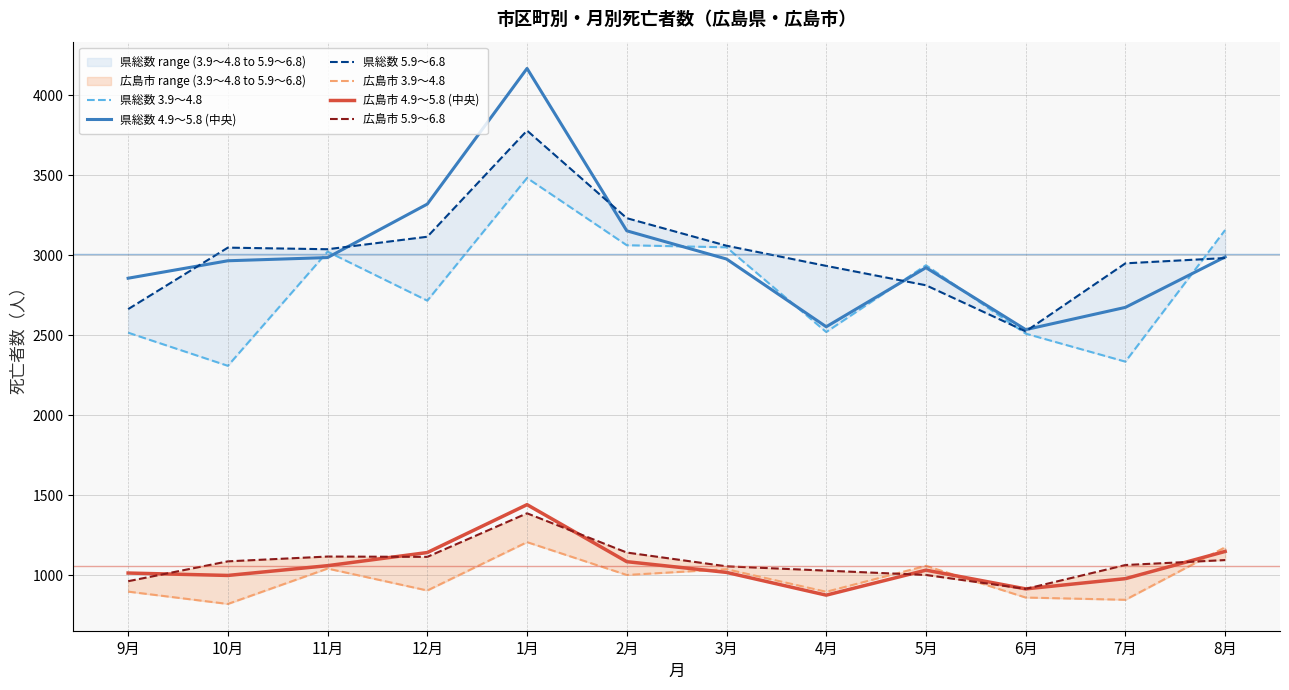

Between 8月 and 3月, which is larger?

8月